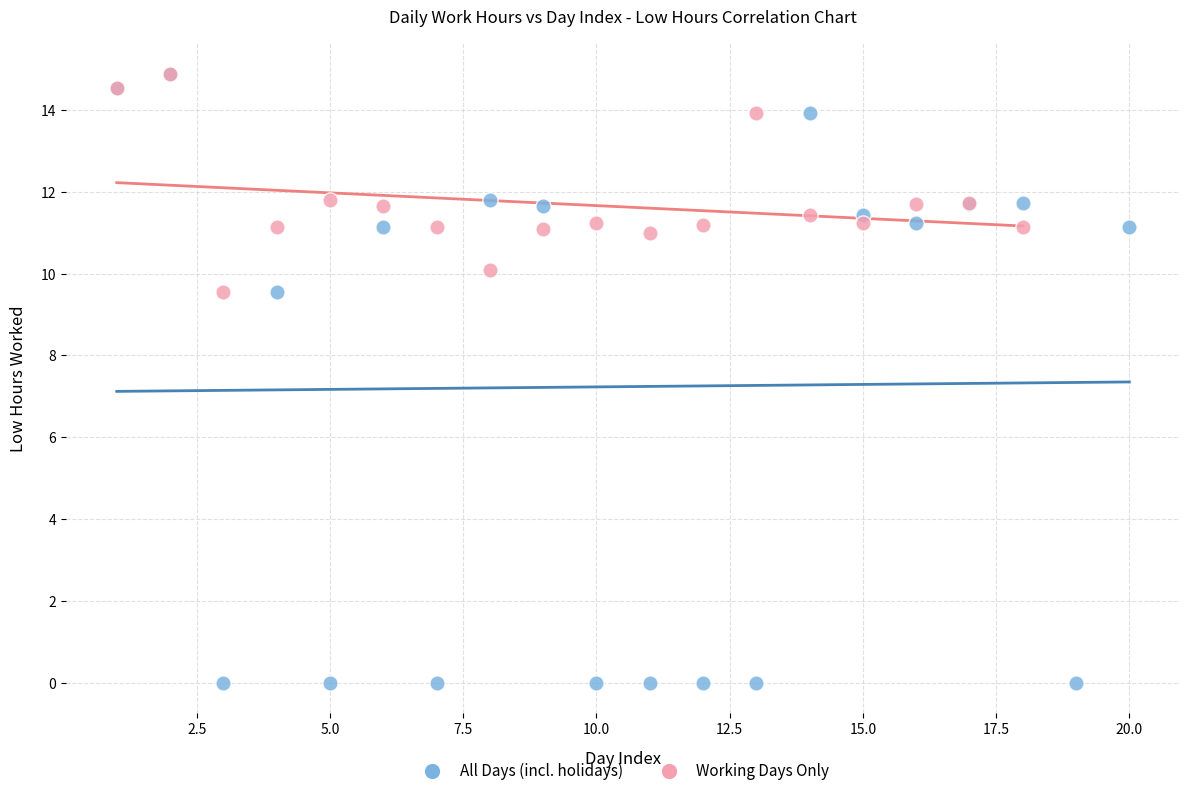

What are all the series names shown in the legend?

All Days (incl. holidays), Working Days Only